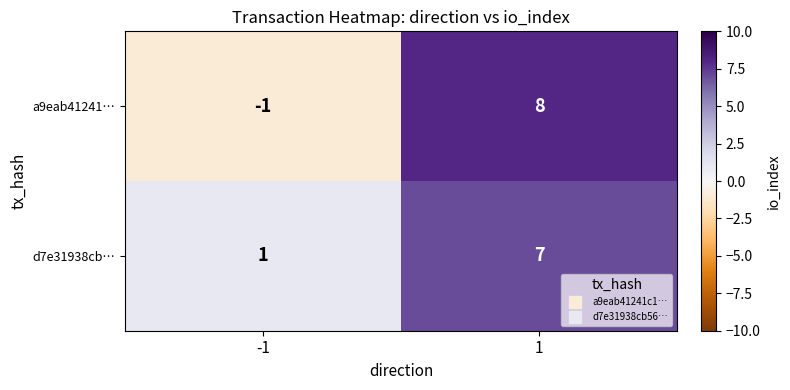

The a9eab41241… series shows 2 at 1. True or false?

False